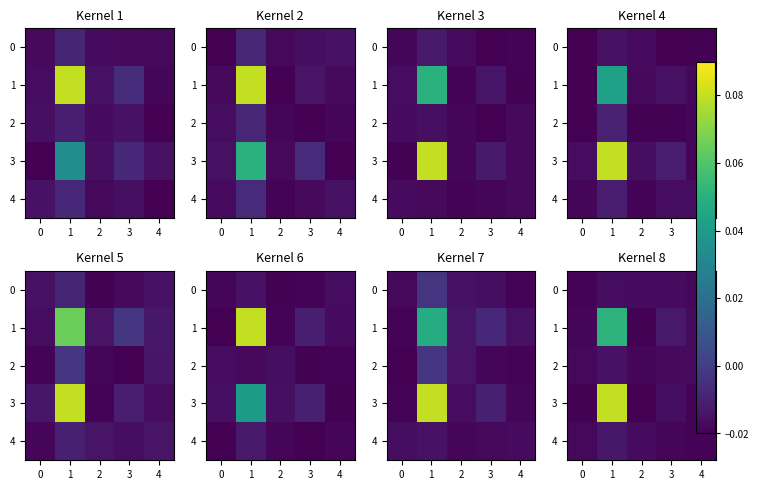

How many data points does each series have?

5